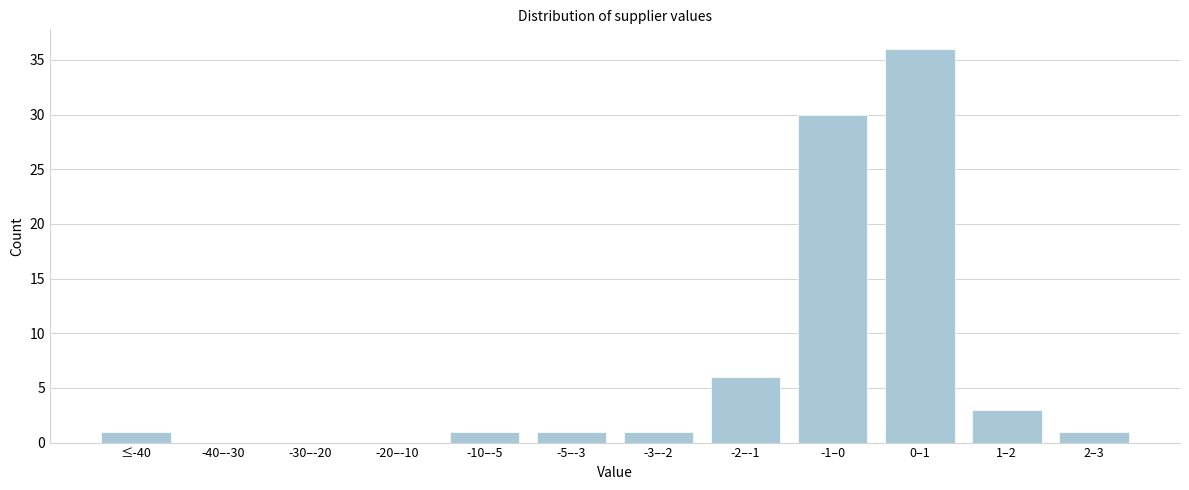

Reading left to right, what are all the values shown in this chart?

≤-40=1	-40–-30=0	-30–-20=0	-20–-10=0	-10–-5=1	-5–-3=1	-3–-2=1	-2–-1=6	-1–0=30	0–1=36	1–2=3	2–3=1